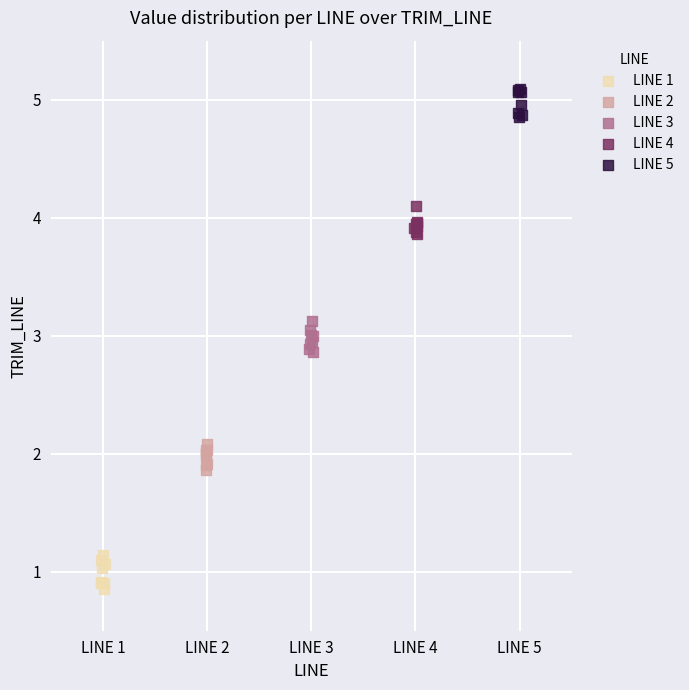

Which series reaches the maximum Y coordinate?

LINE 5